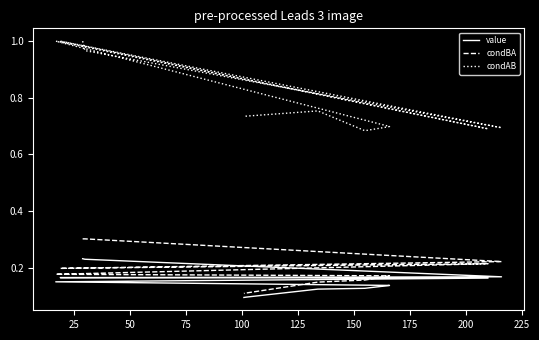

At how many categories does at least one series exceed 0?

15